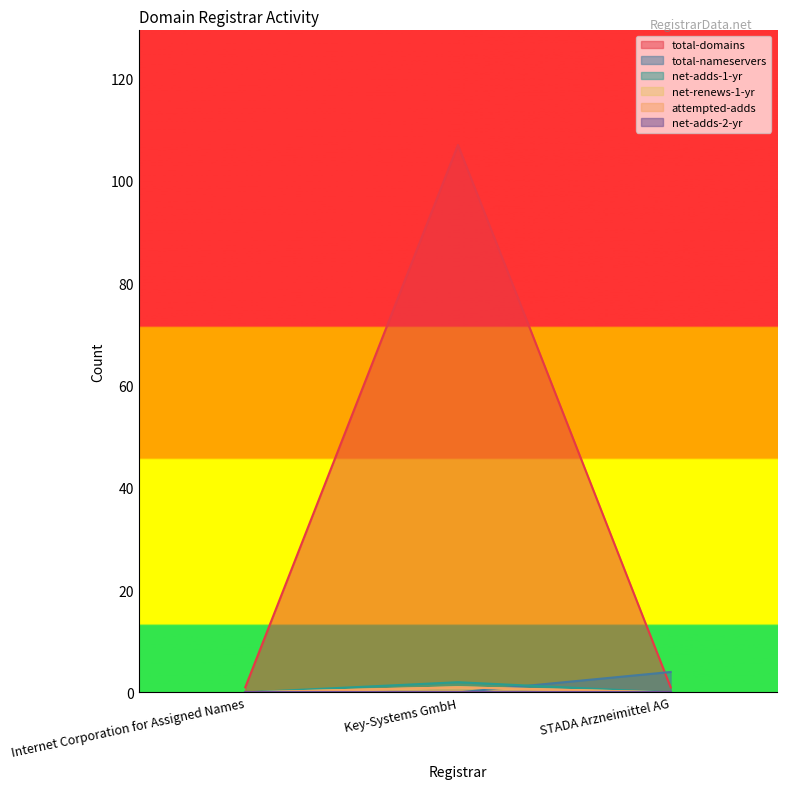

Reading left to right, list all the values displayed in this chart.

total-domains: 1	107	1
total-nameservers: 0	0	4
net-adds-1-yr: 0	2	0
net-renews-1-yr: 0	1	0
attempted-adds: 0	1	0